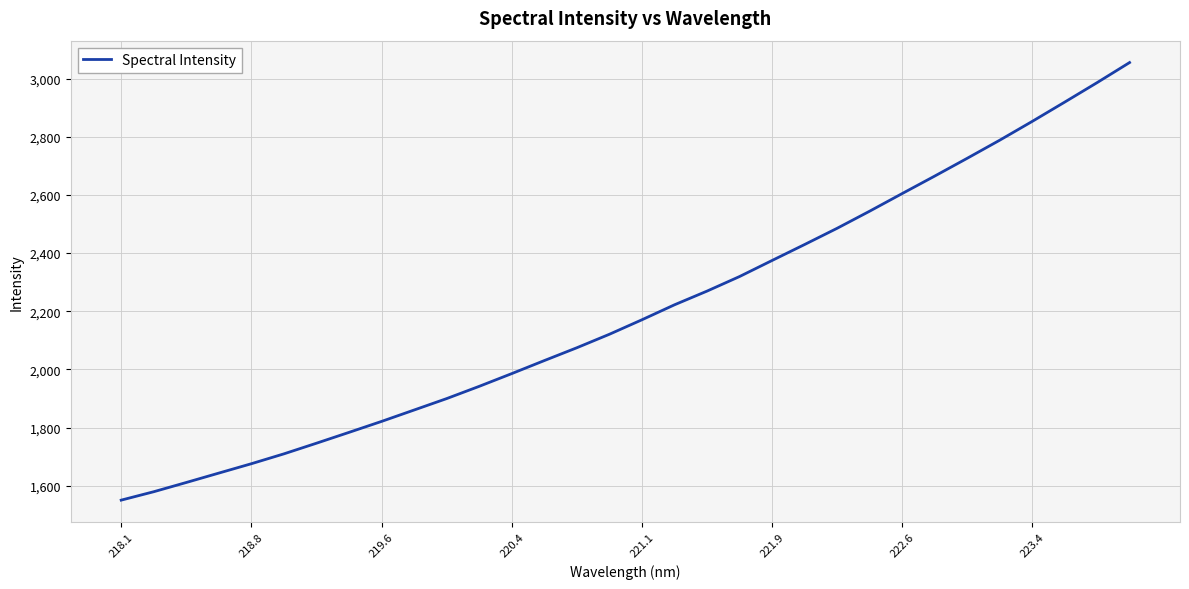

What is the smallest value displayed?

1550.3